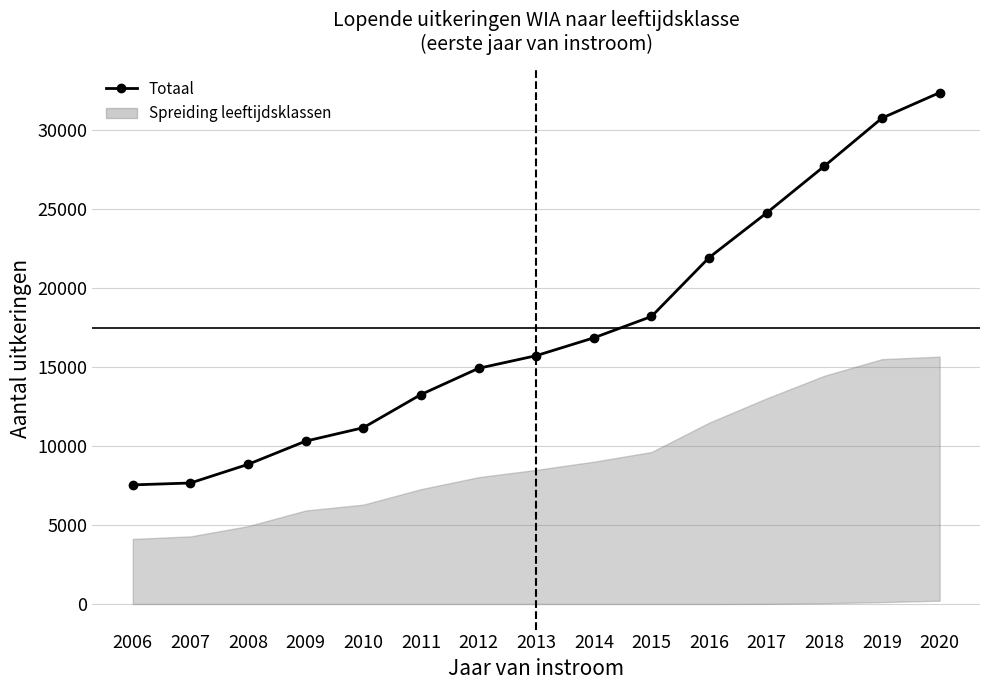

What is the change in value from 2006 to 2017?

+17220